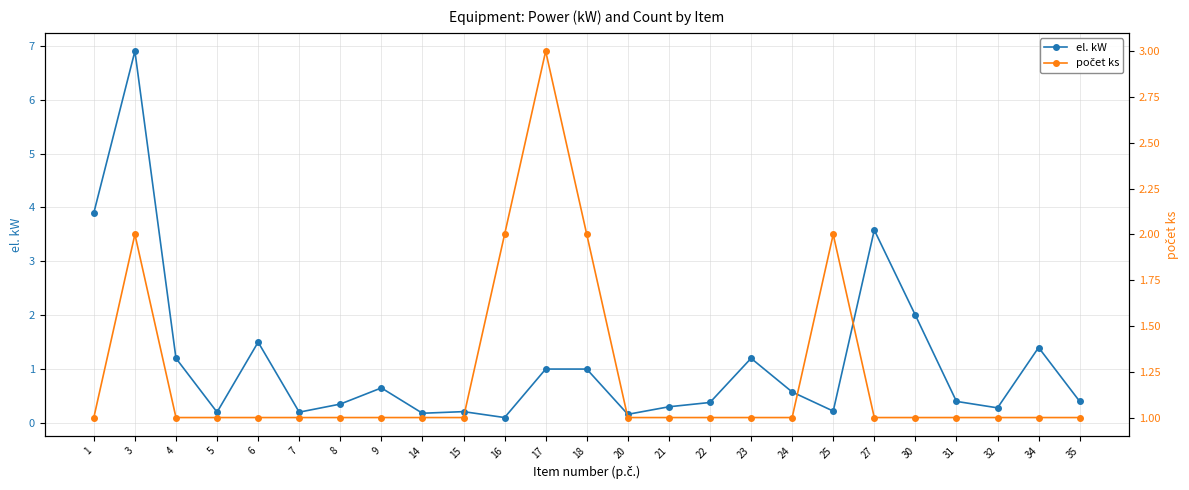

Does the chart have visible grid lines?

Yes